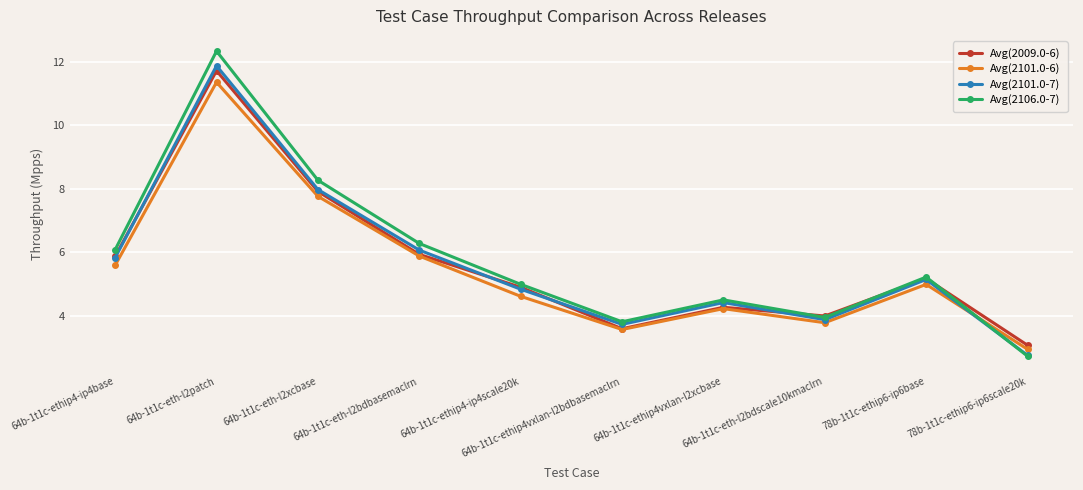

Is this an area chart (filled region under the line)?

No